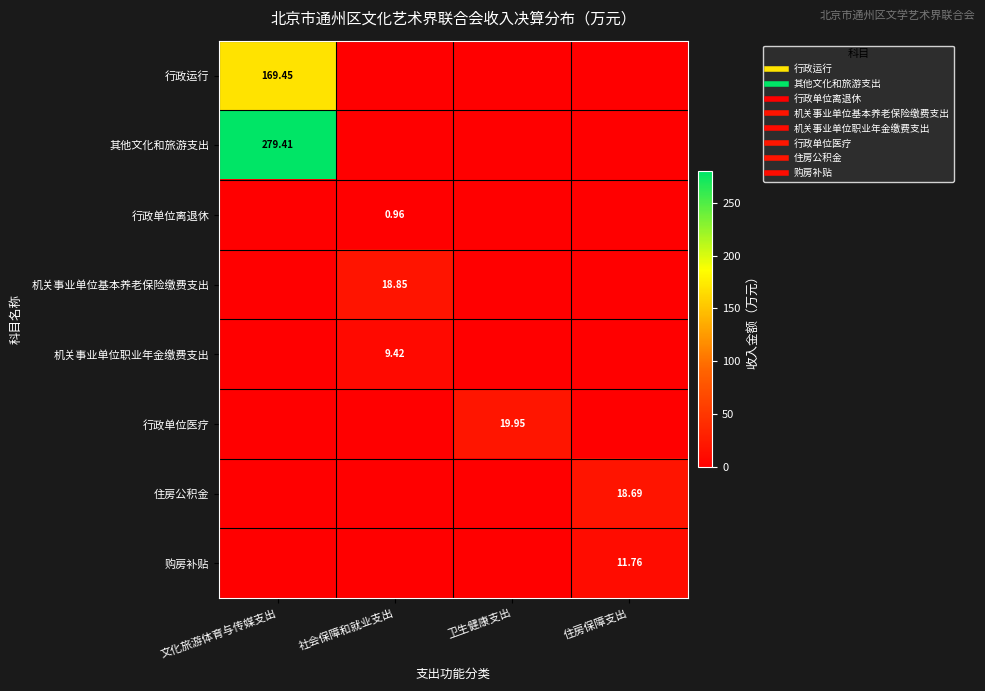

The value of 行政单位离退休 at 社会保障和就业支出 is 1.0. True or false?

True